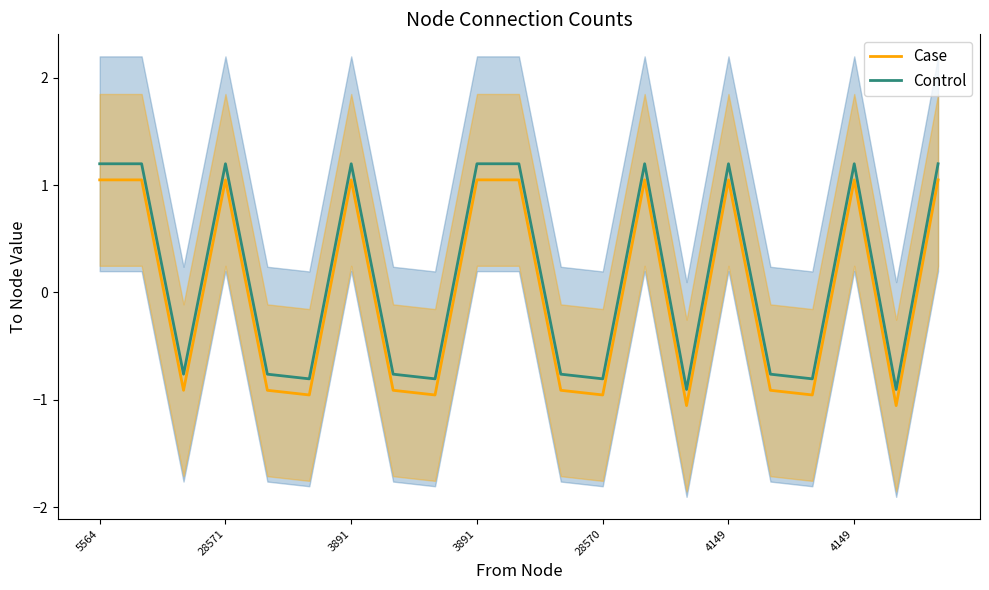

What is the average value of the Control series?

0.1